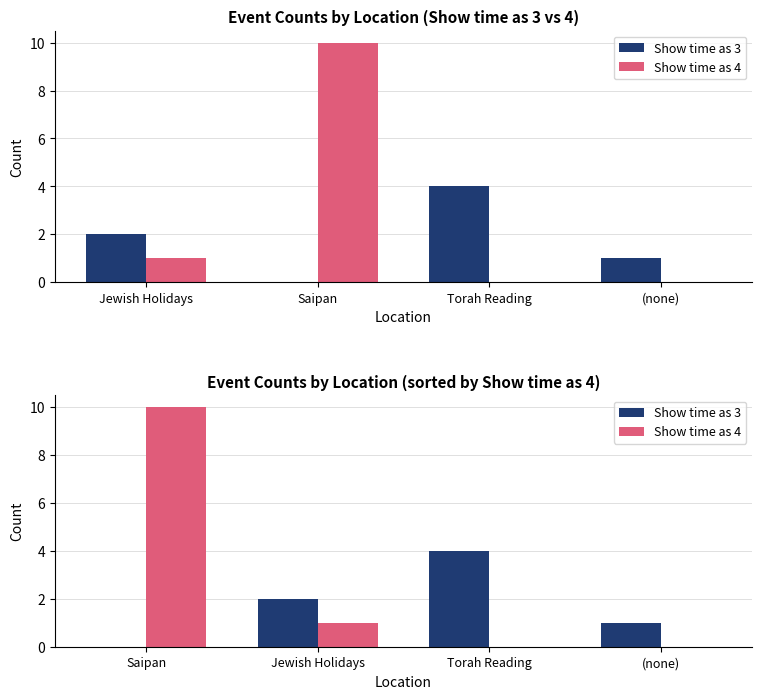

Which category has the highest value in the Show time as 3 series?

Torah Reading